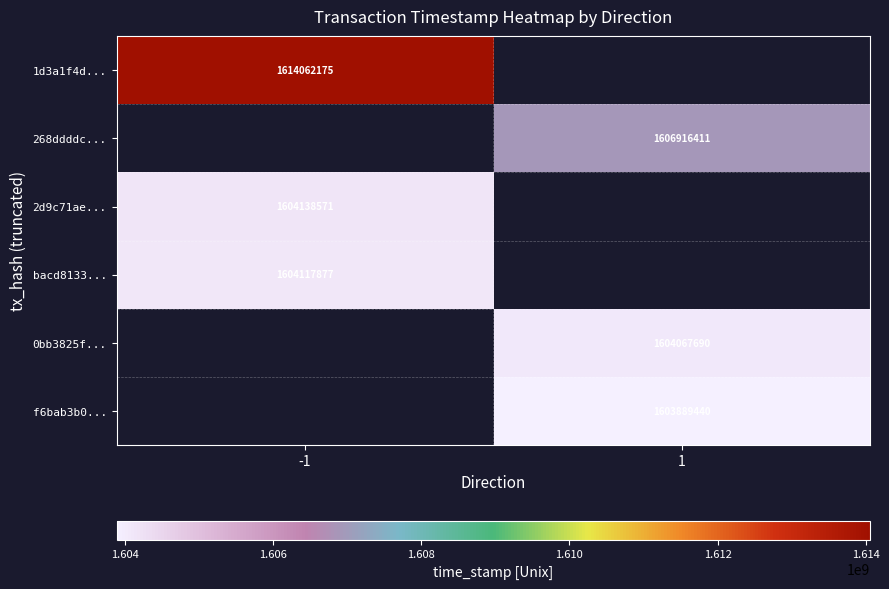

Is it true that 2d9c71ae... equals 2488454317 at -1?

False